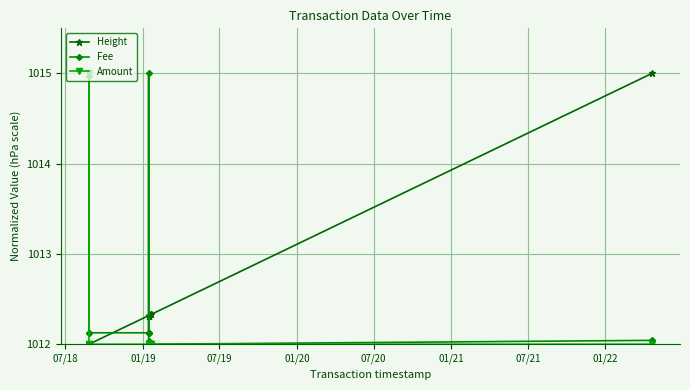

What is the minimum value shown in the chart?

1012.0